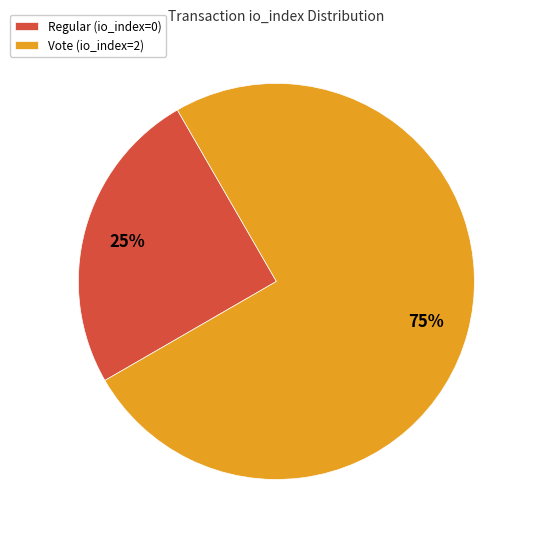

To the nearest percent, what is the difference between the largest and smallest slice percentages?

50%